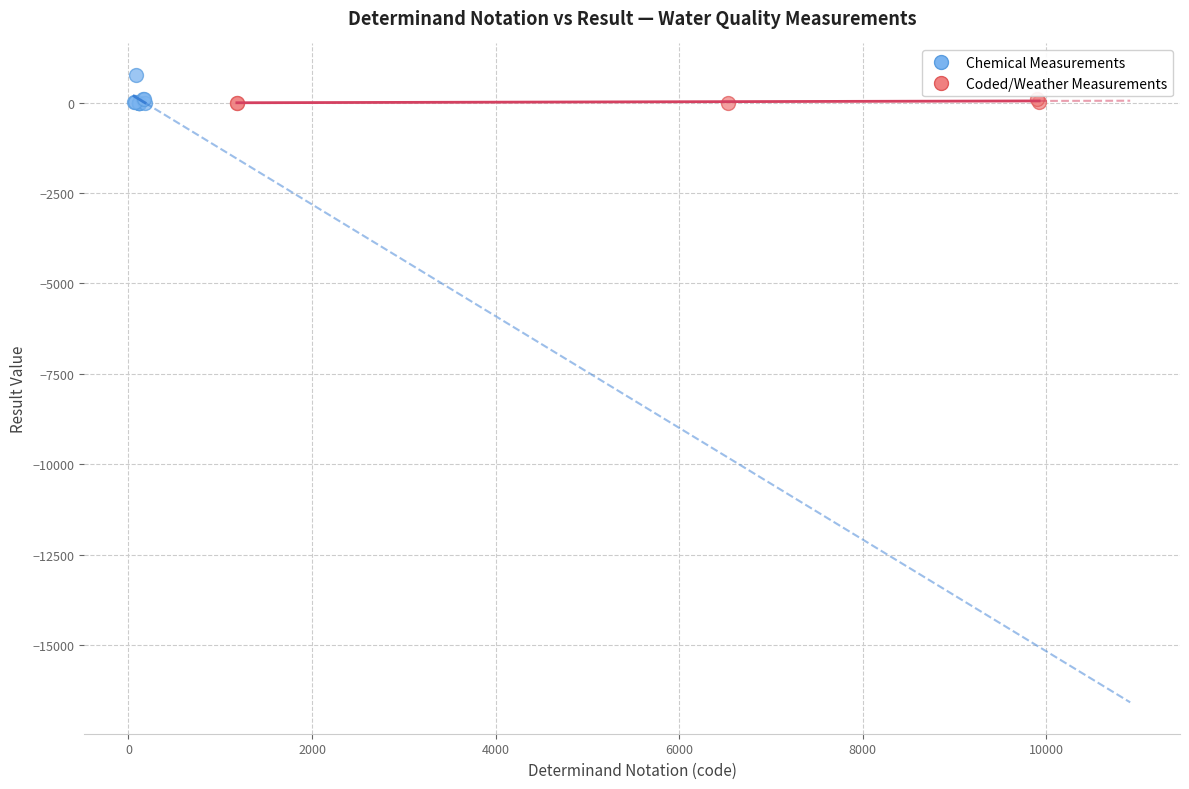

What are all the series names shown in the legend?

Chemical Measurements, Coded/Weather Measurements